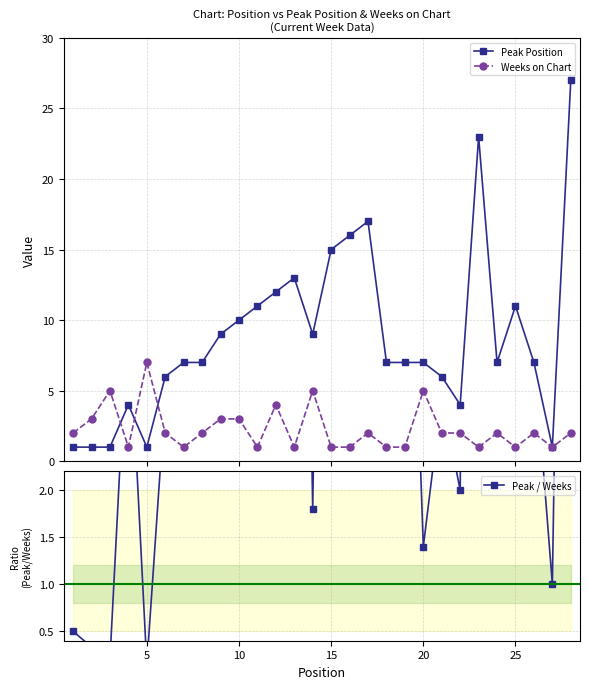

What is the highest value of the Weeks on Chart series?

7